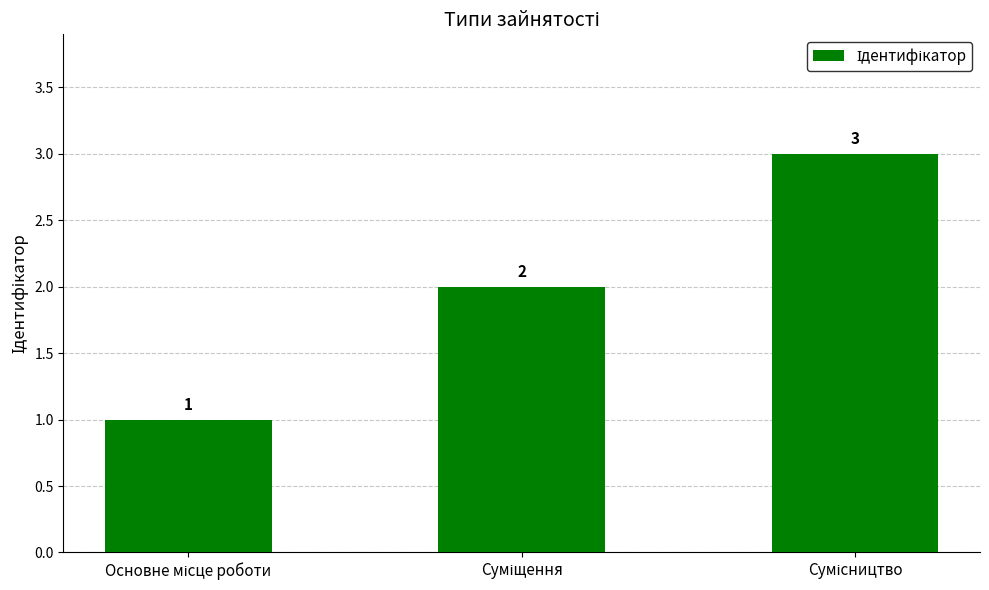

What is the value of the 1st bar from the left?

1